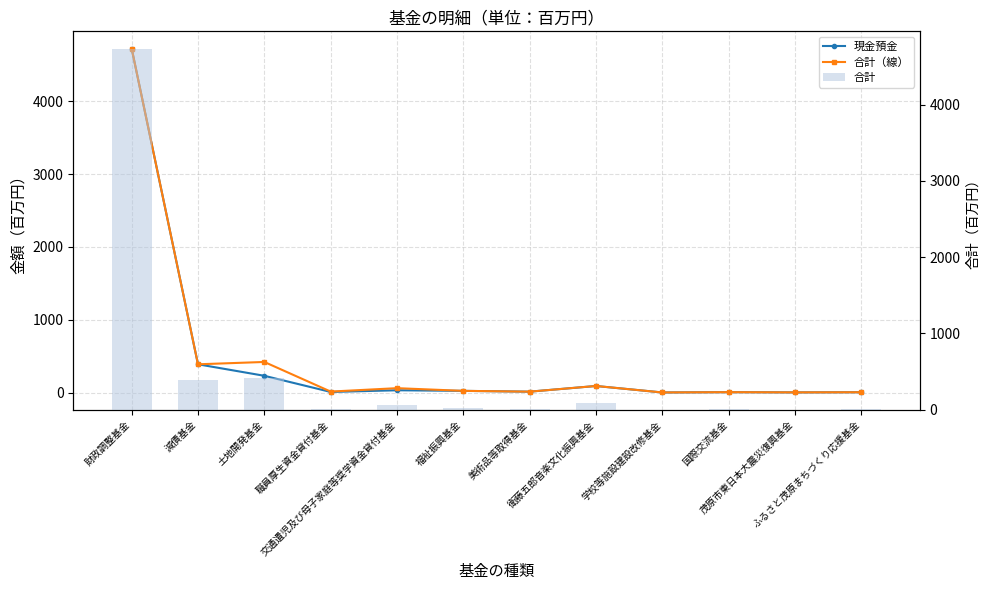

What is the difference between the second highest and minimum values in the 合計 series?

419